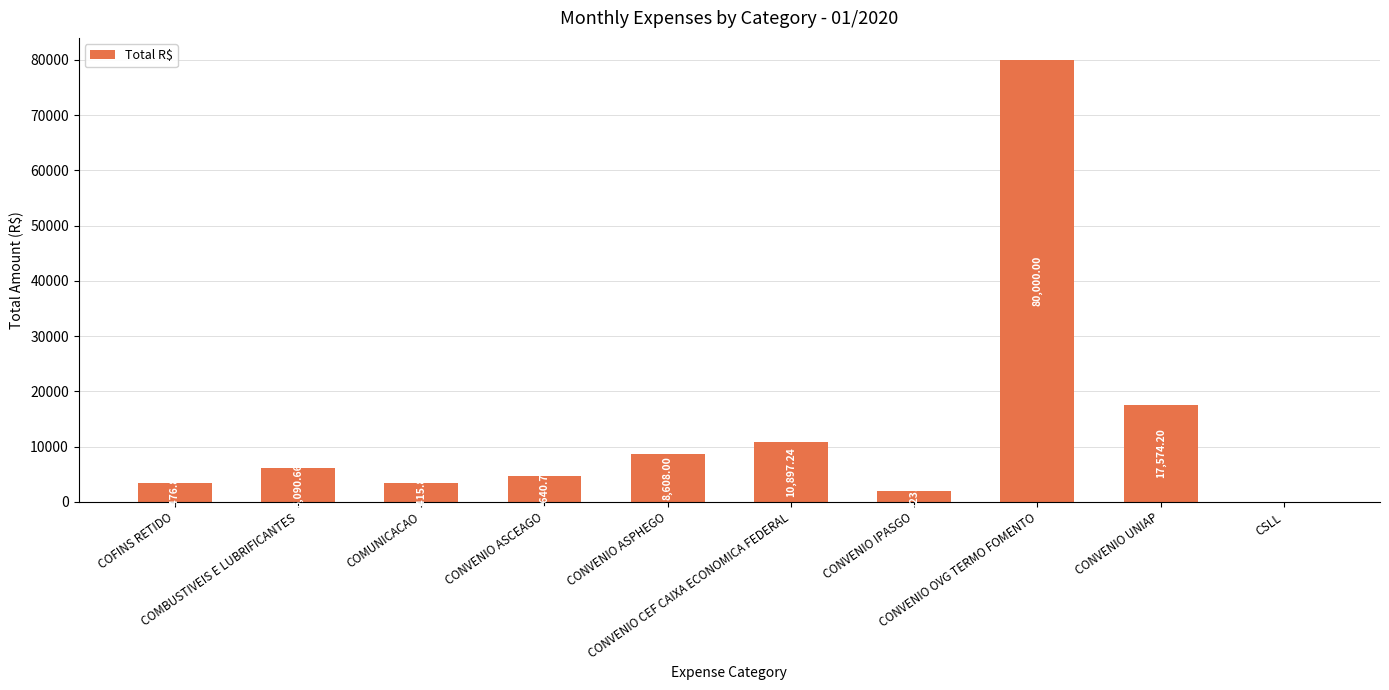

What is the sum of all values?

136626.8